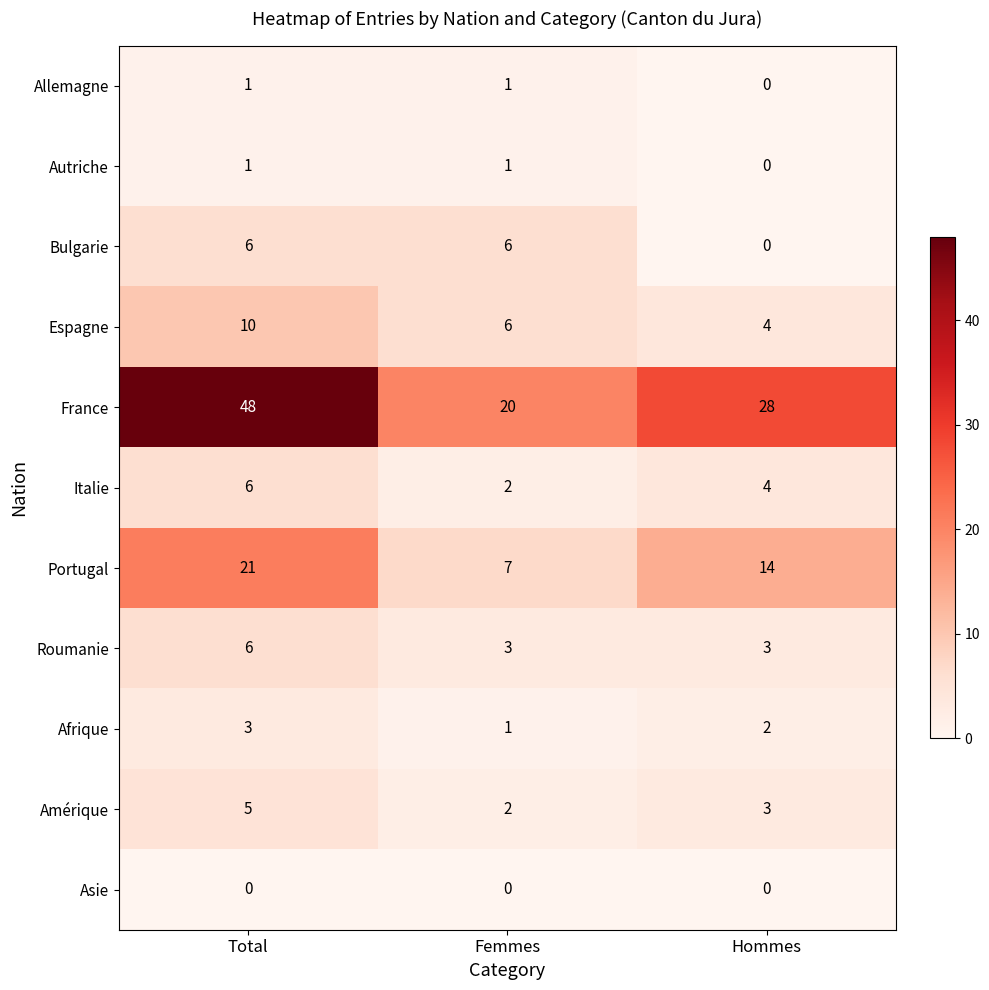

At which label is Portugal closest to 14?

Hommes